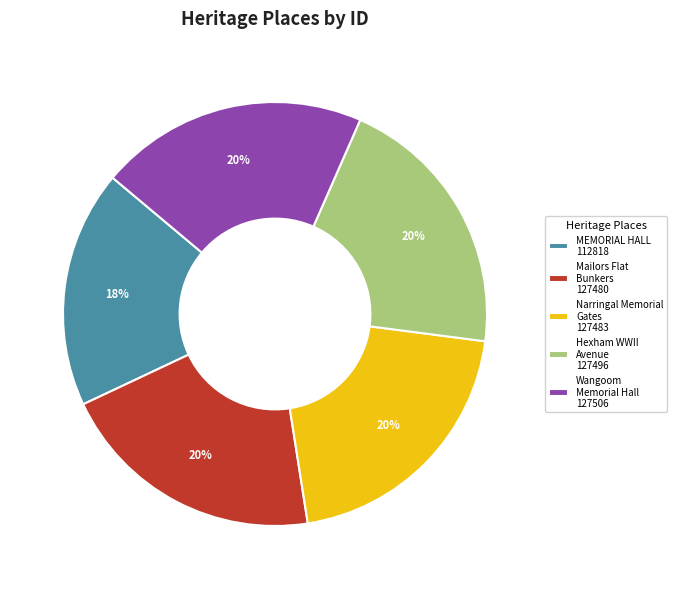

Count the number of slices in the pie.

5